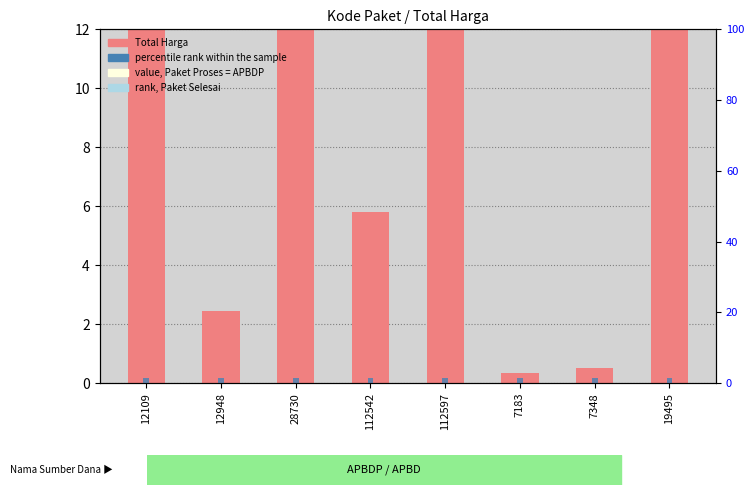

Is the value of percentile rank within the sample at 12948 greater than the value of Total Harga (×10M) at 112542?

No